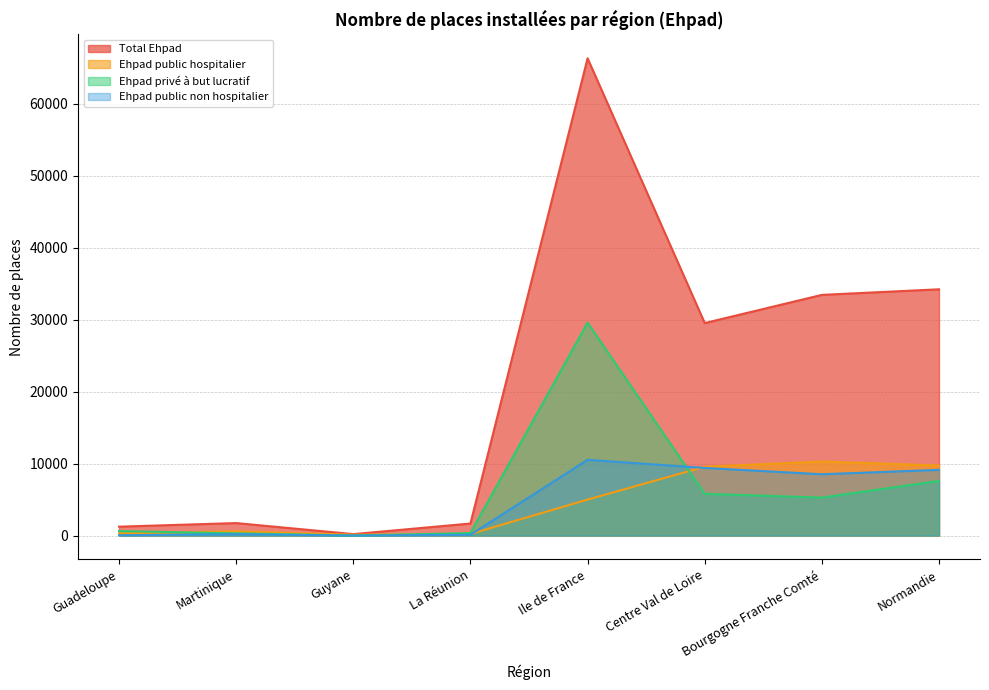

Reading left to right, what are all the values shown in this chart?

Total Ehpad: Guadeloupe=1235	Martinique=1734	Guyane=199	La Réunion=1670	Ile de France=66278	Centre Val de Loire=29508	Bourgogne Franche Comté=33424	Normandie=34199
Ehpad public hospitalier: Guadeloupe=309	Martinique=581	Guyane=117	La Réunion=218	Ile de France=4998	Centre Val de Loire=9558	Bourgogne Franche Comté=10281	Normandie=9730
Ehpad privé à but lucratif: Guadeloupe=624	Martinique=307	Guyane=0	La Réunion=354	Ile de France=29572	Centre Val de Loire=5794	Bourgogne Franche Comté=5275	Normandie=7594
Ehpad public non hospitalier: Guadeloupe=40	Martinique=191	Guyane=0	La Réunion=109	Ile de France=10521	Centre Val de Loire=9391	Bourgogne Franche Comté=8512	Normandie=9124